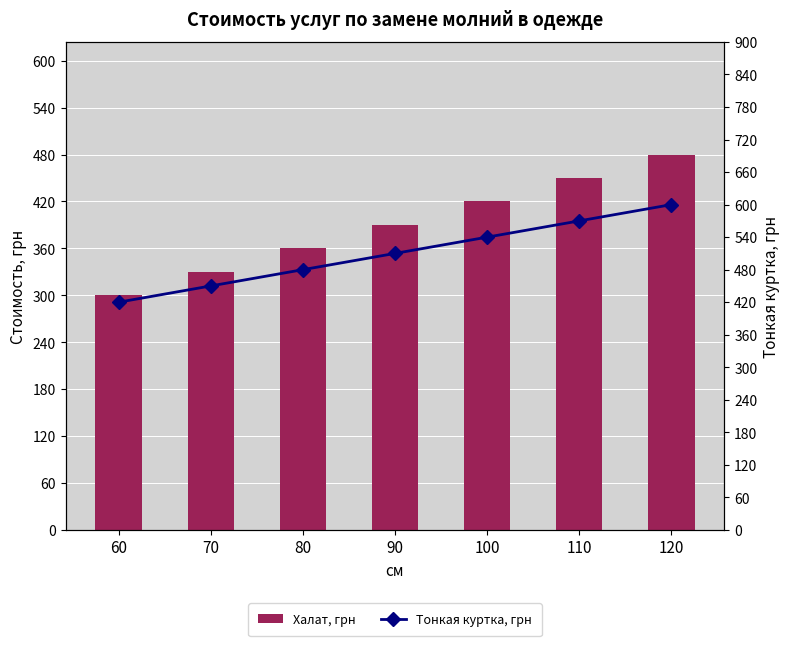

What is the sum of the Тонкая куртка, грн values at 120 and 60?

1020